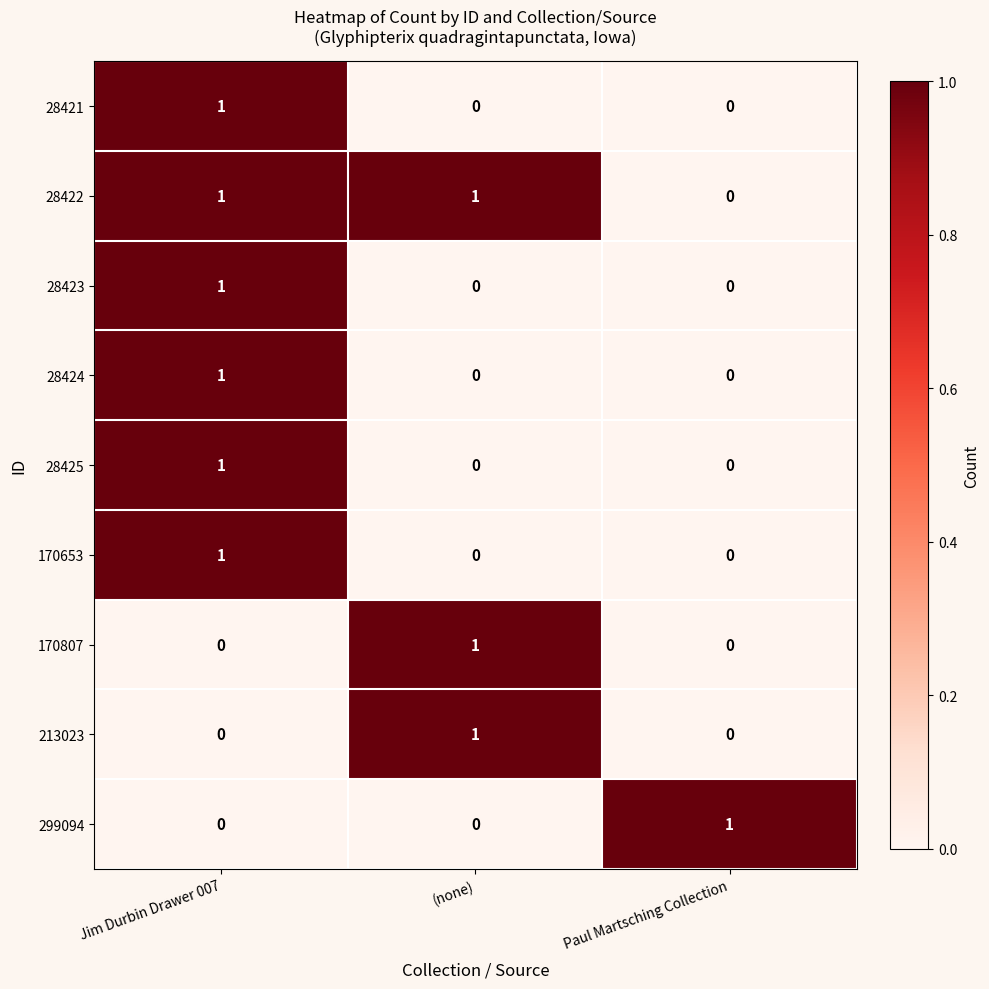

How many series are shown in this chart?

9